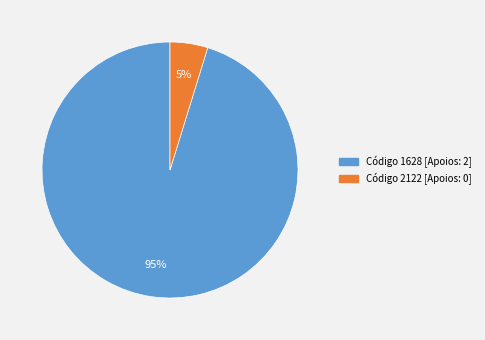

Is there any slice that represents more than half of the pie?

Yes